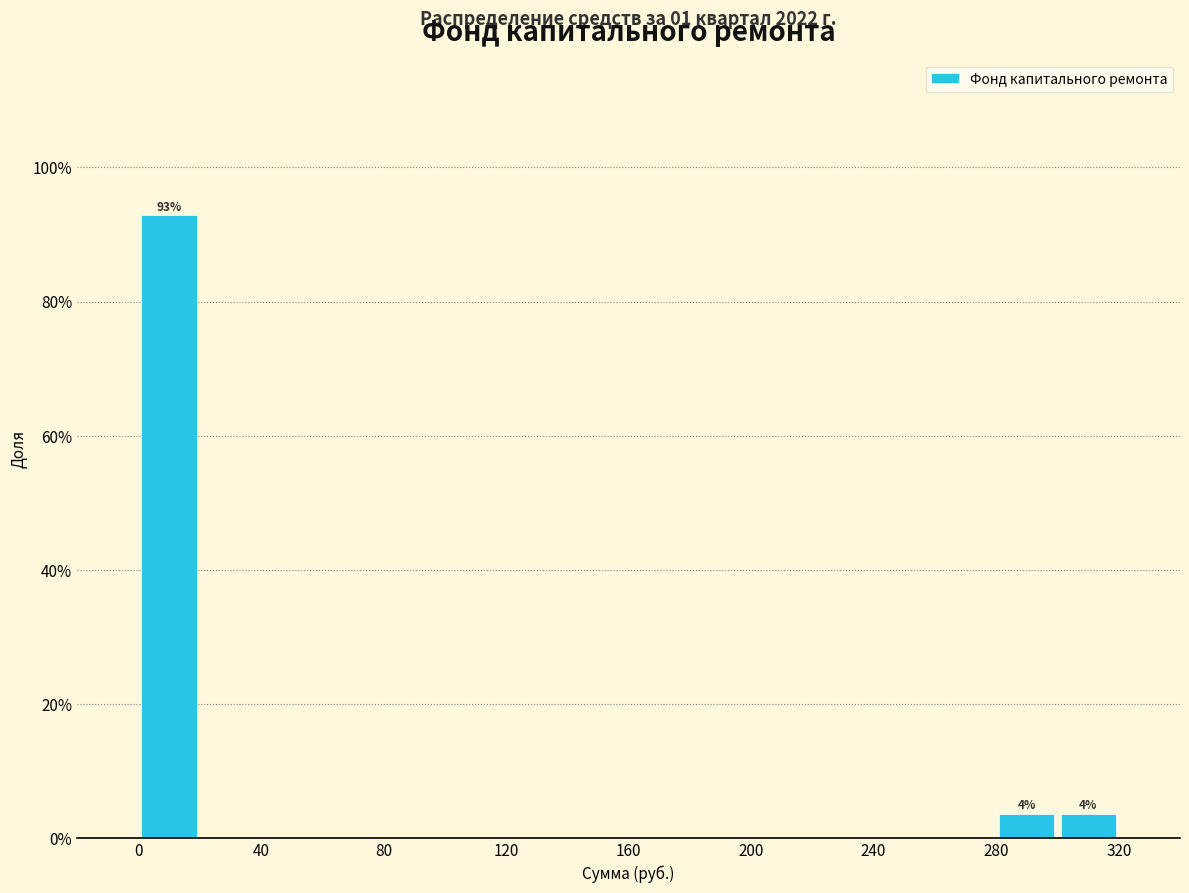

Which range on the x-axis has the tallest bar?

0 to 20